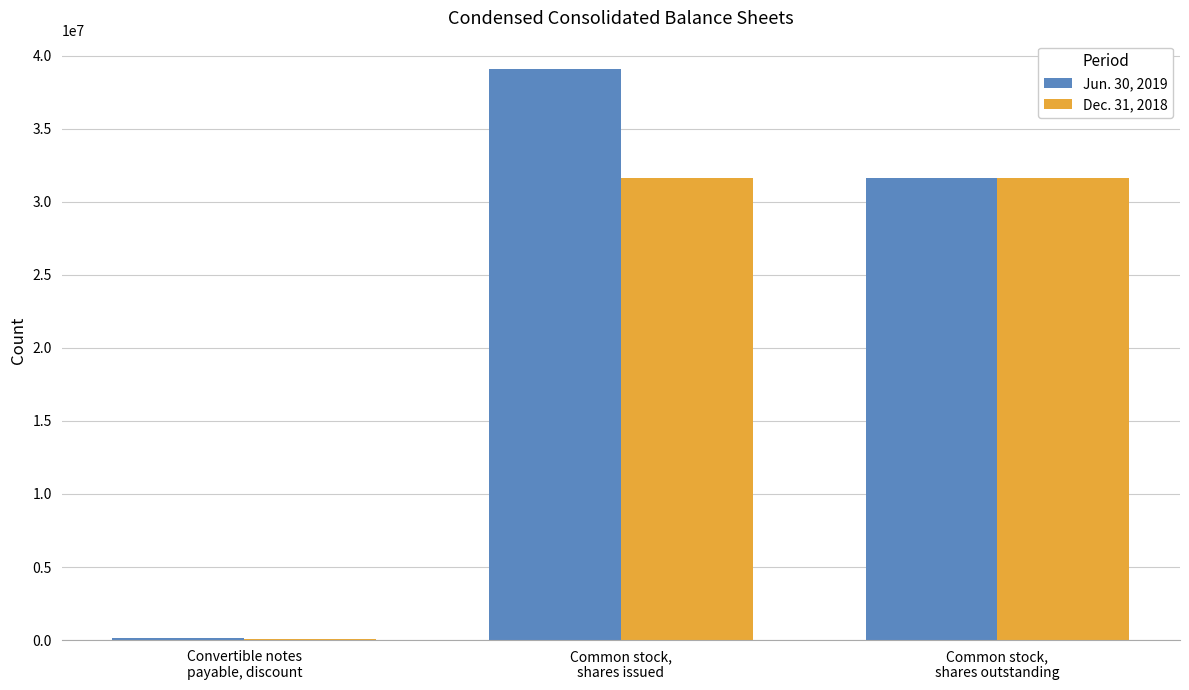

Reading left to right, list all the values displayed in this chart.

Jun. 30, 2019: 117198	39077259	31598236
Dec. 31, 2018: 86520	31598236	31598236